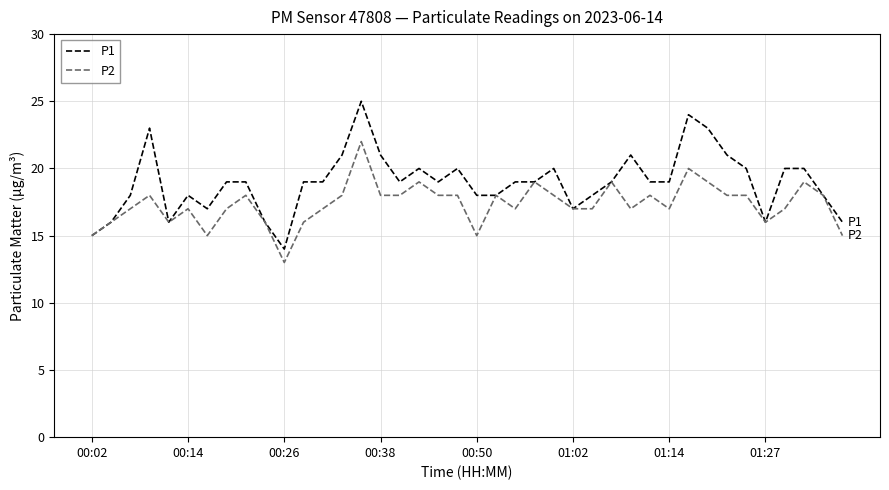

What is the greatest value displayed?

25